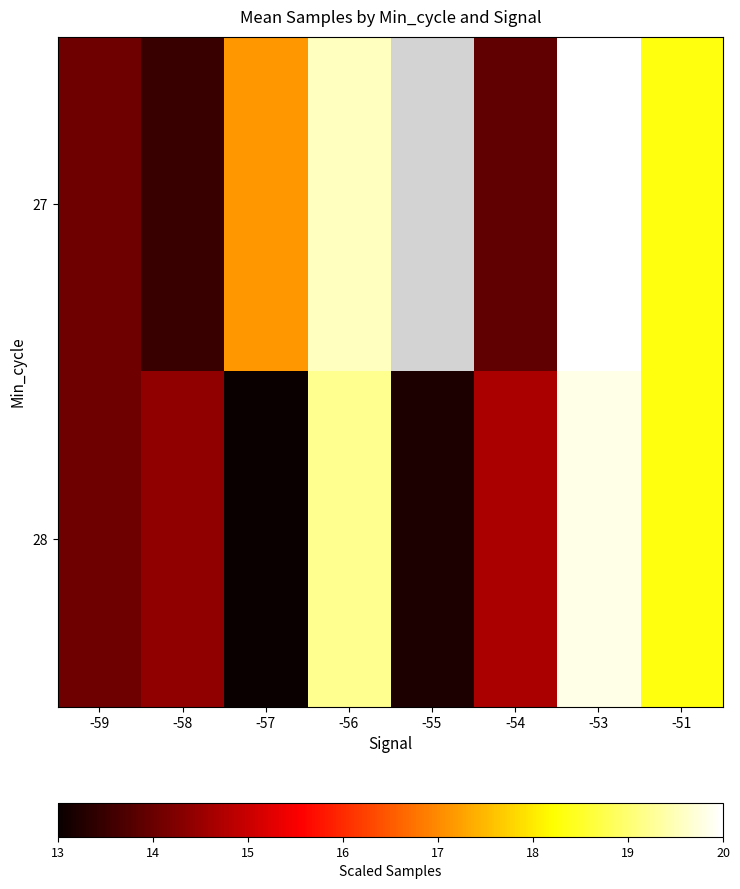

True or false: 27 has a value of 18.4 at -59.

False